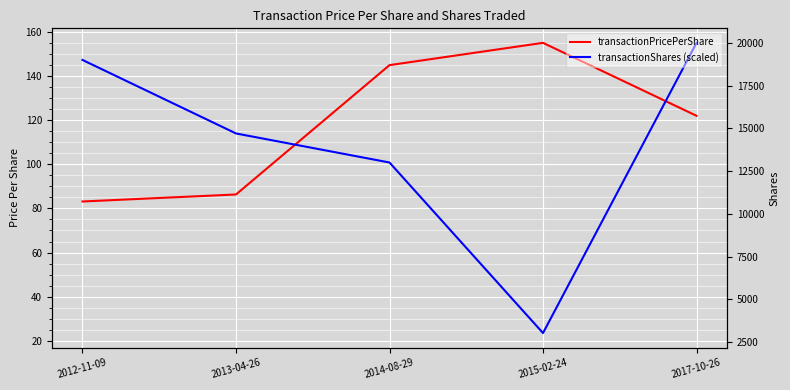

At which label does transactionShares (scaled) reach its peak?

2017-10-26